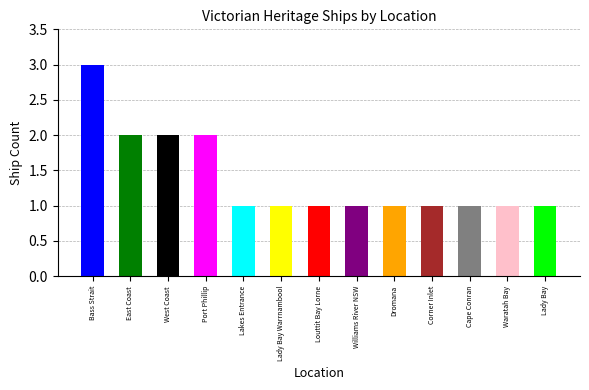

Count the number of data series in this chart.

1